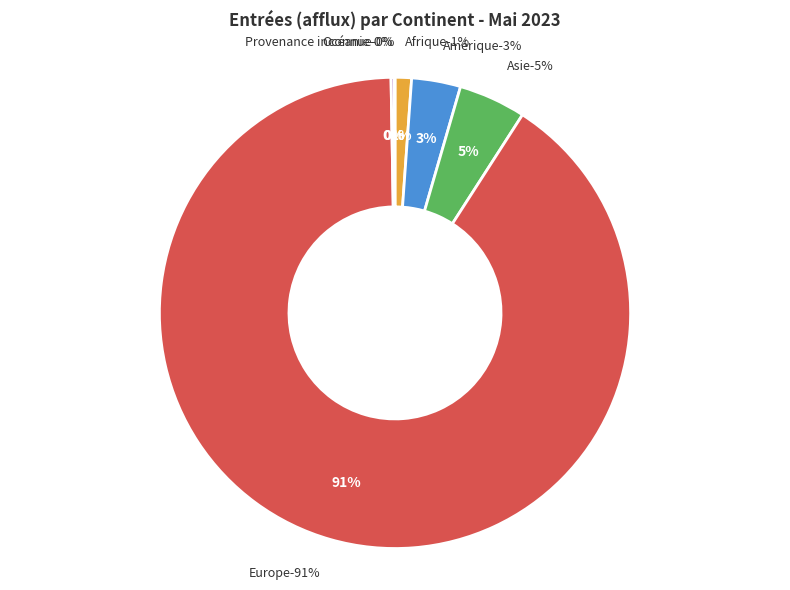

Is the sum of Océanie and Afrique greater than half?

No